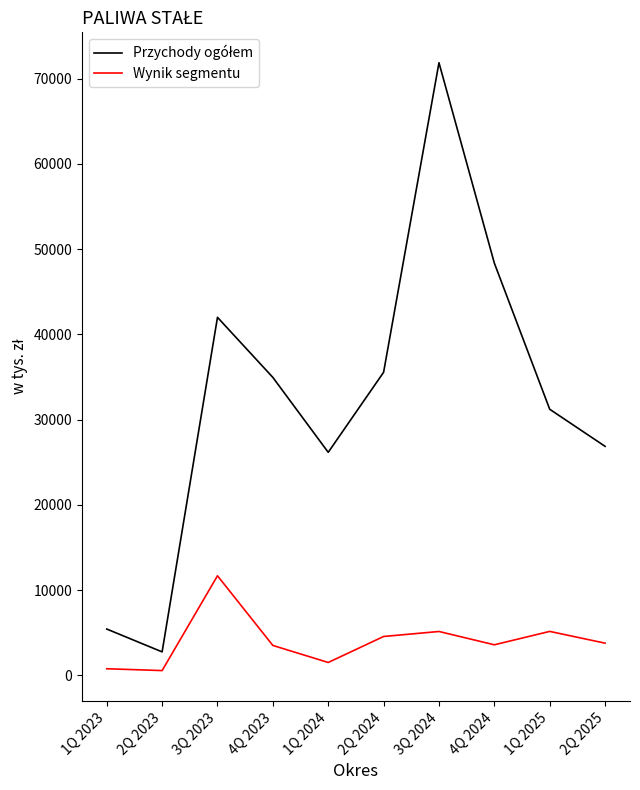

What is the difference between the Wynik segmentu values at 2Q 2025 and 3Q 2023?

7903.7